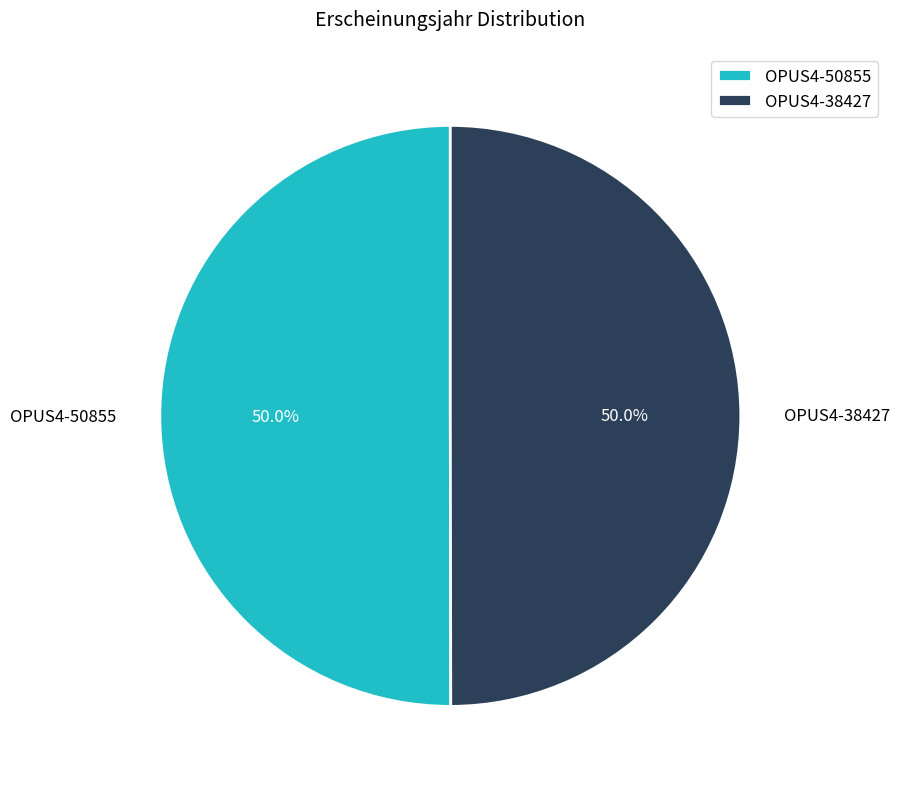

What is the ratio of the value at OPUS4-50855 to the value at OPUS4-38427?

1.0